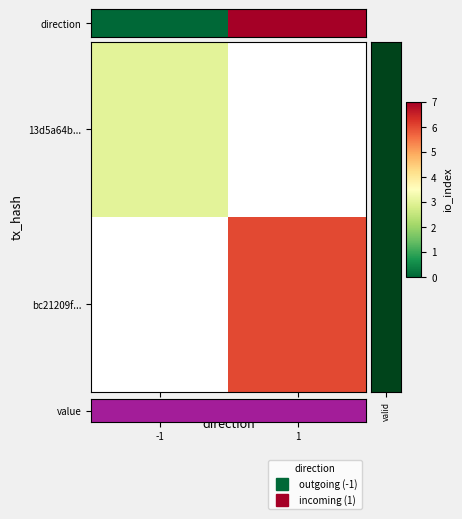

Which series has the largest range (max minus min)?

value